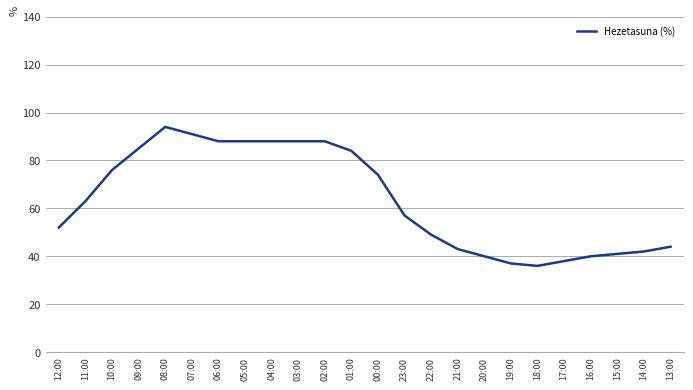

What is the average value?

64